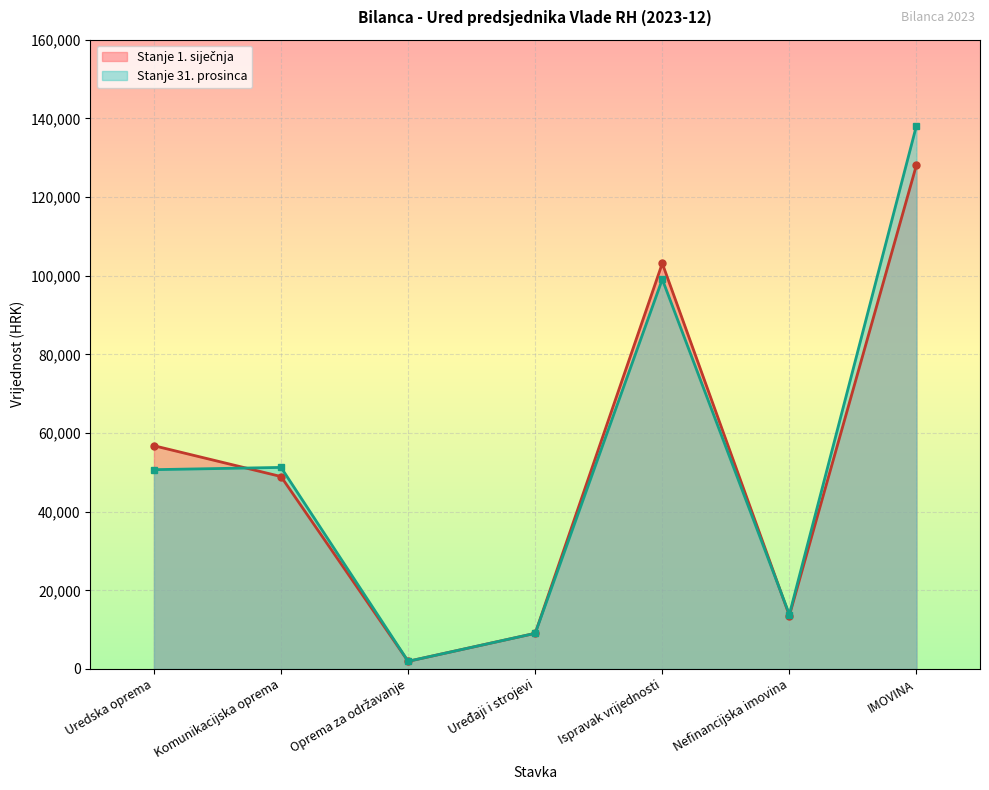

What is the sum of all Stanje 1. siječnja values?

361562.9